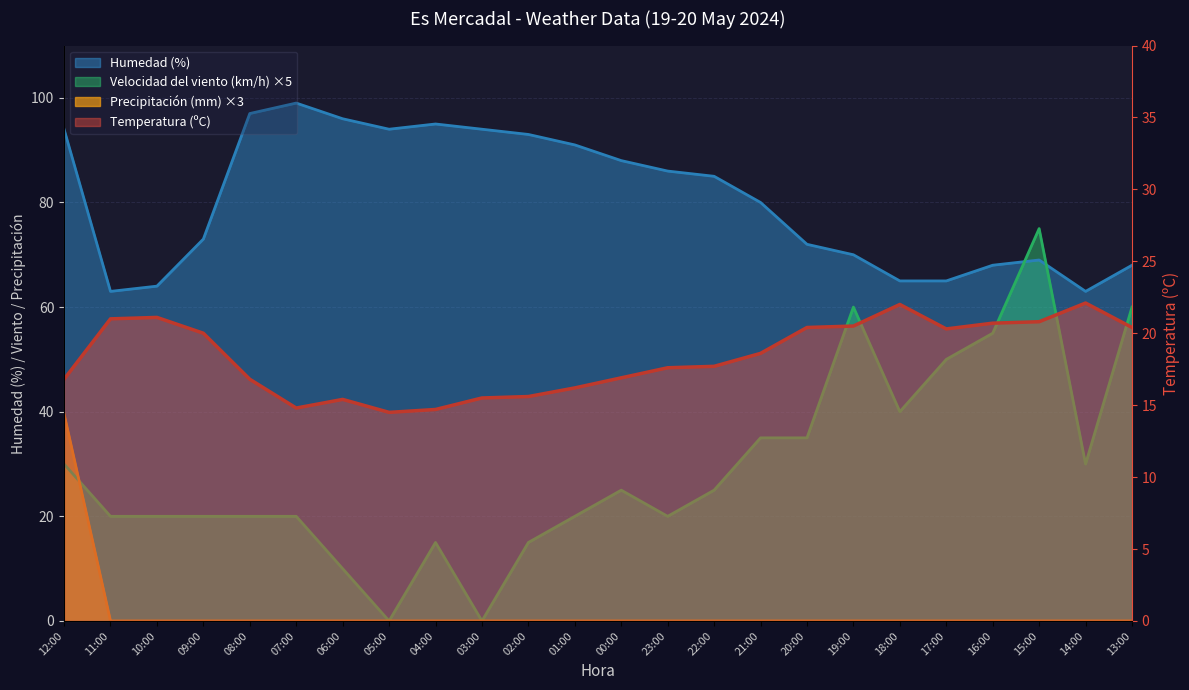

True or false: Precipitación (mm) and Velocidad del viento (km/h) intersect in this chart.

True